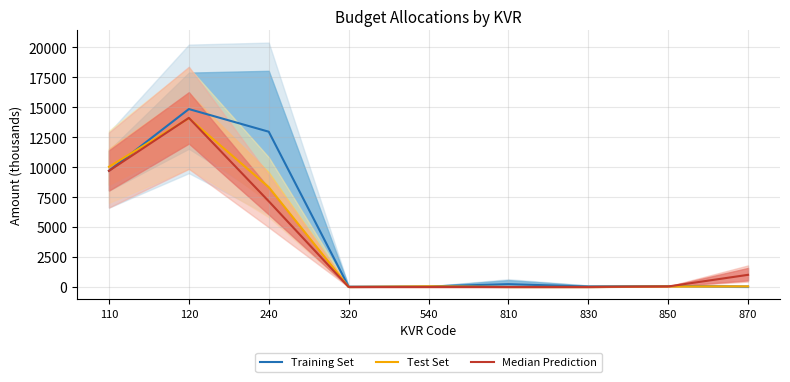

What is the maximum value for Prediction?

14108.0